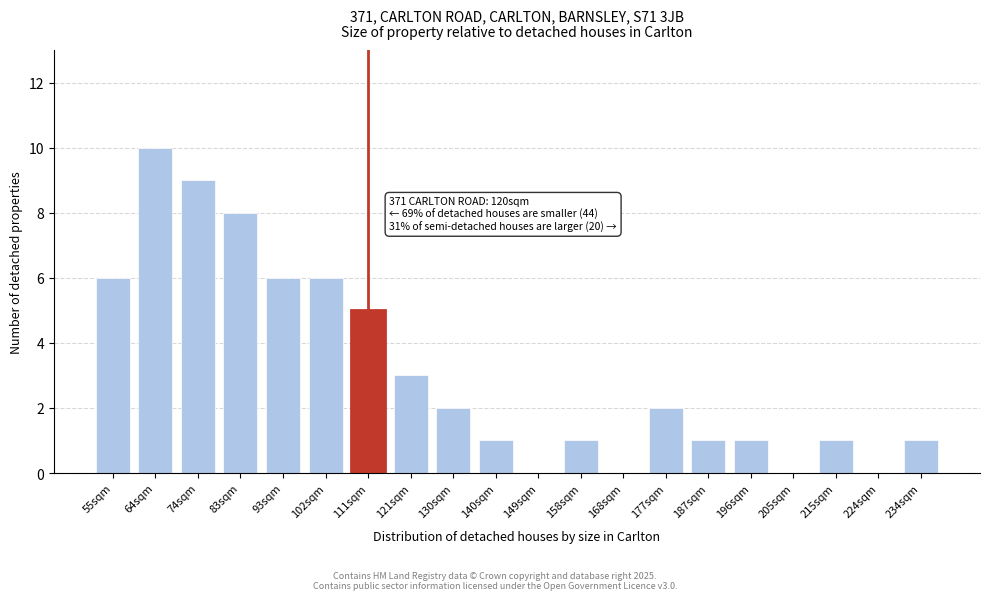

Reading left to right, transcribe all the data shown in this chart.

55sqm=6	64sqm=10	74sqm=9	83sqm=8	93sqm=6	102sqm=6	111sqm=5	121sqm=3	130sqm=2	140sqm=1	149sqm=0	158sqm=1	168sqm=0	177sqm=2	187sqm=1	196sqm=1	205sqm=0	215sqm=1	224sqm=0	234sqm=1